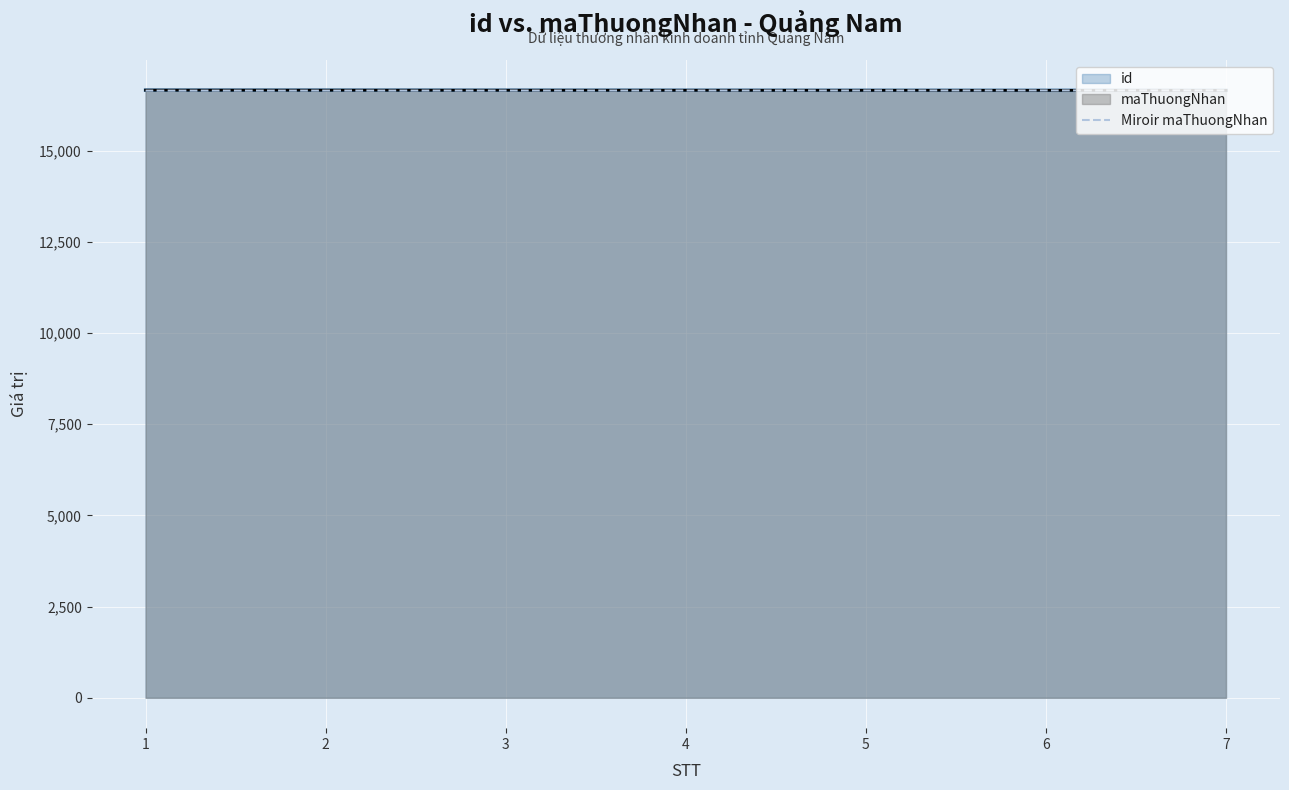

At which label is the value closest to 16647?

4